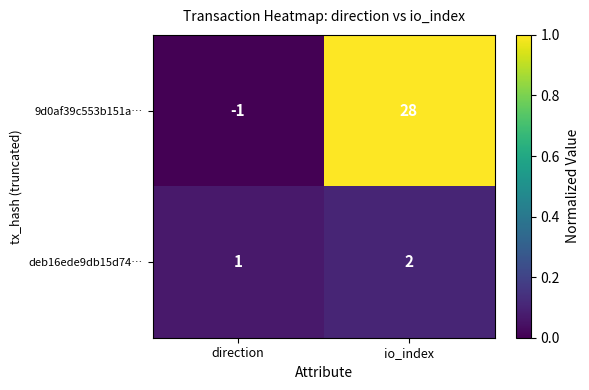

What is the sum of all deb16ede9db15d74… values?

3